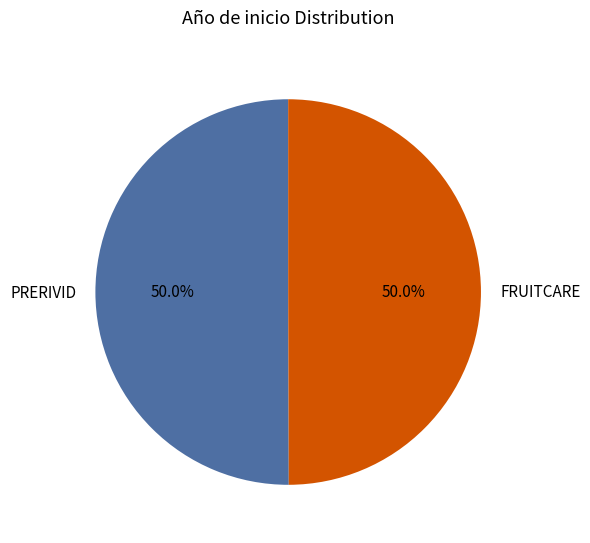

Approximately how many times larger is the value at FRUITCARE compared to PRERIVID?

1.0